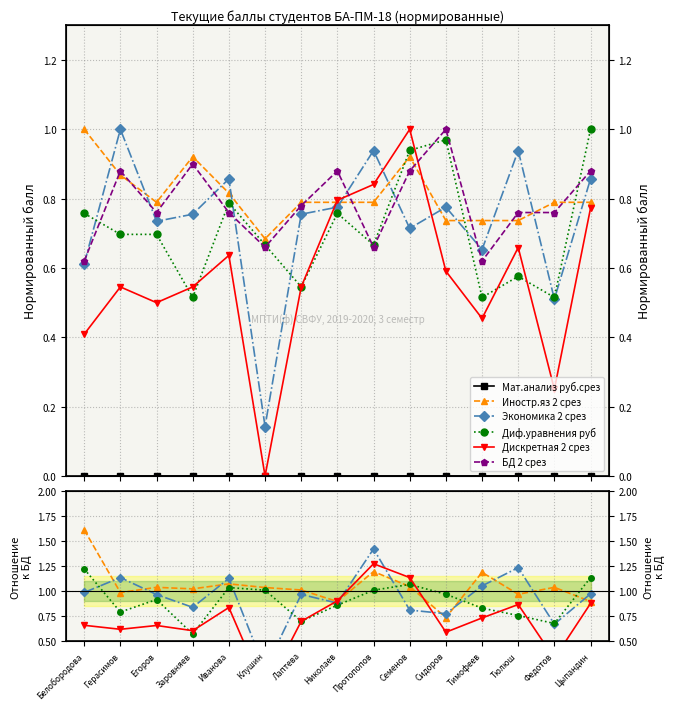

Is this an area chart (filled region under the line)?

No